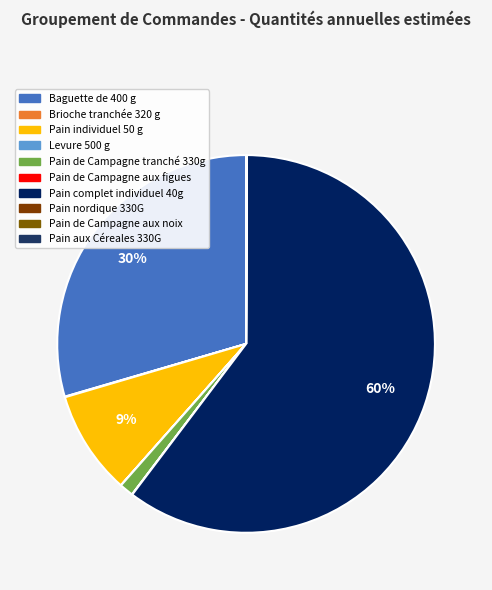

How many segments does this pie chart have?

10